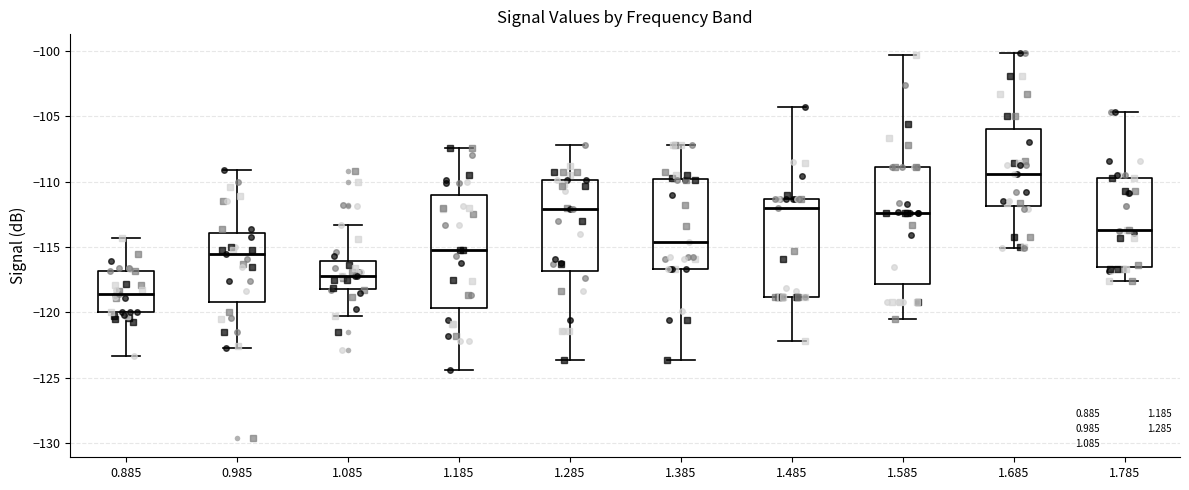

Reading left to right, read every box against the y-axis: the position of its median line, the range the box covers, and the ends of its whiskers. The values are not printed on the chart, so give them approximately, as read against the axis.

0.885: median -118.5, box -120.0 to -117.0, whiskers -123.5 to -114.5
0.985: median -115.5, box -119.0 to -114.0, whiskers -122.5 to -109.0
1.085: median -117.0, box -118.0 to -116.0, whiskers -120.5 to -113.5
1.185: median -115.0, box -119.5 to -111.0, whiskers -124.5 to -107.5
1.285: median -112.0, box -117.0 to -110.0, whiskers -123.5 to -107.0
1.385: median -114.5, box -116.5 to -110.0, whiskers -123.5 to -107.0
1.485: median -112.0, box -119.0 to -111.5, whiskers -122.0 to -104.5
1.585: median -112.5, box -118.0 to -109.0, whiskers -120.5 to -100.5
1.685: median -109.5, box -112.0 to -106.0, whiskers -115.0 to -100.0
1.785: median -113.5, box -116.5 to -109.5, whiskers -117.5 to -104.5